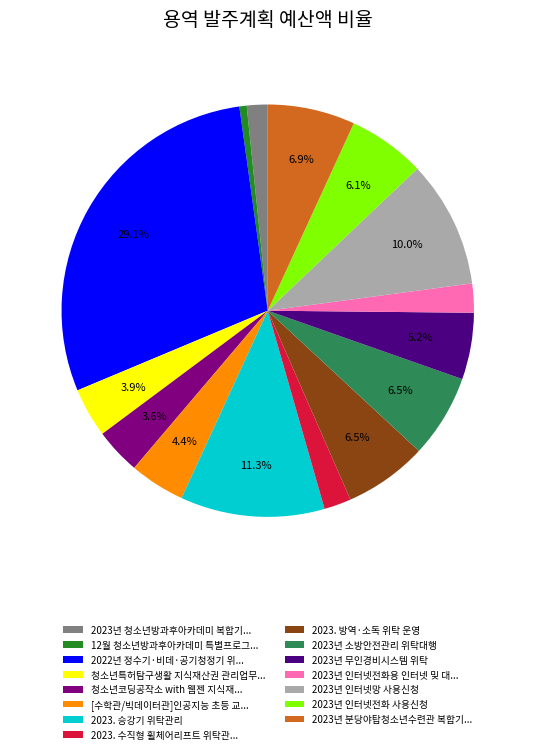

What is the total percentage of 2023년 소방안전관리 위탁대행 and 2022년 정수기·비데·공기청정기 위...?

35.6%